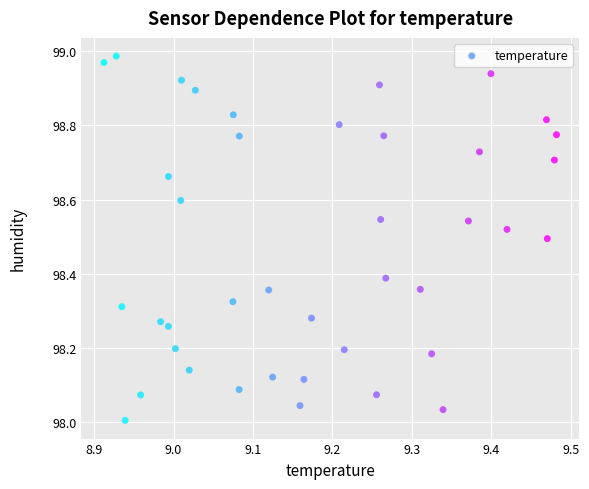

What is the range of X values (max minus min)?

0.6